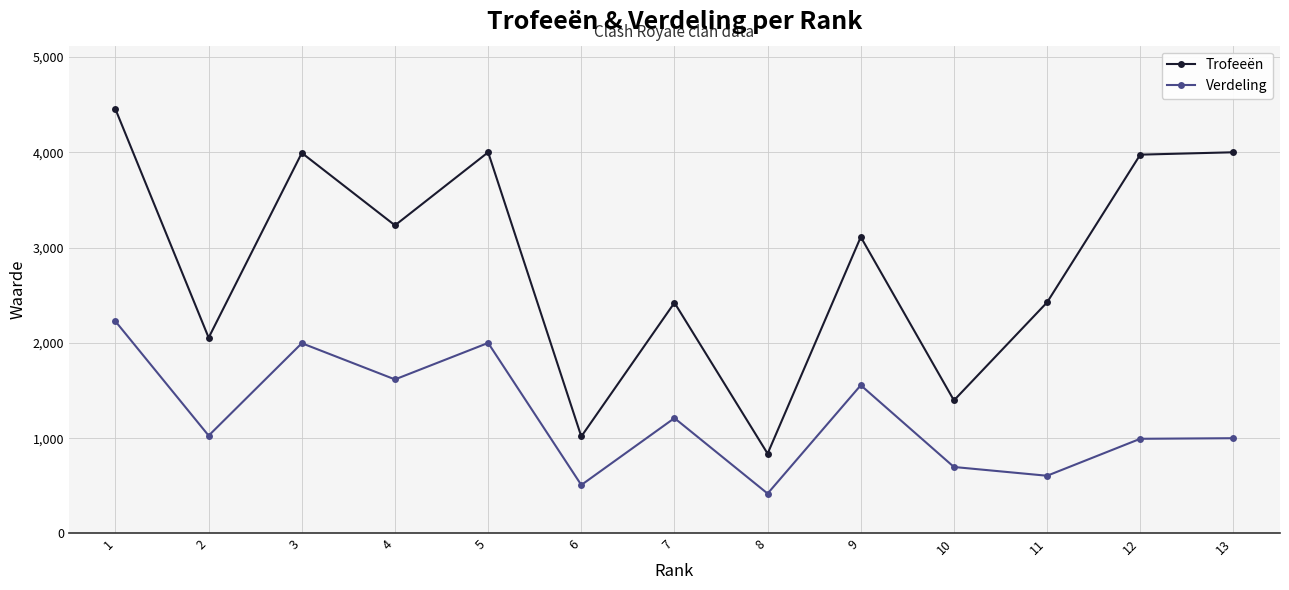

How many distinct data groups are displayed?

2